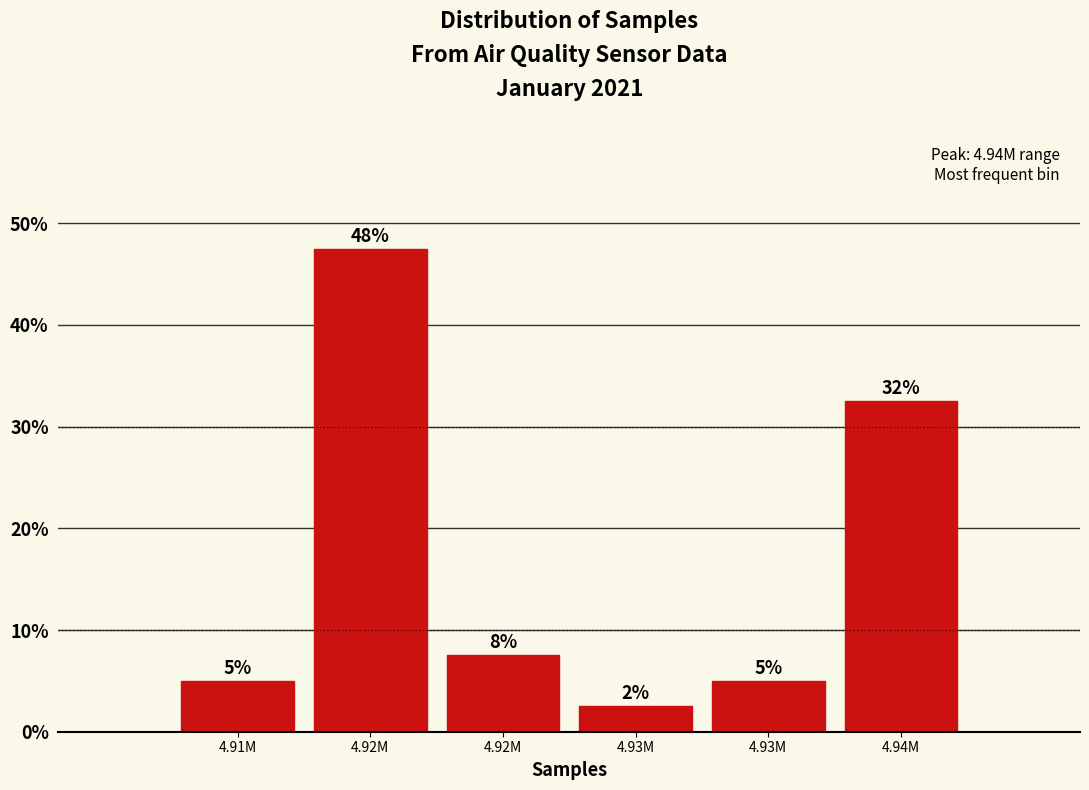

How many bars are there in total?

6